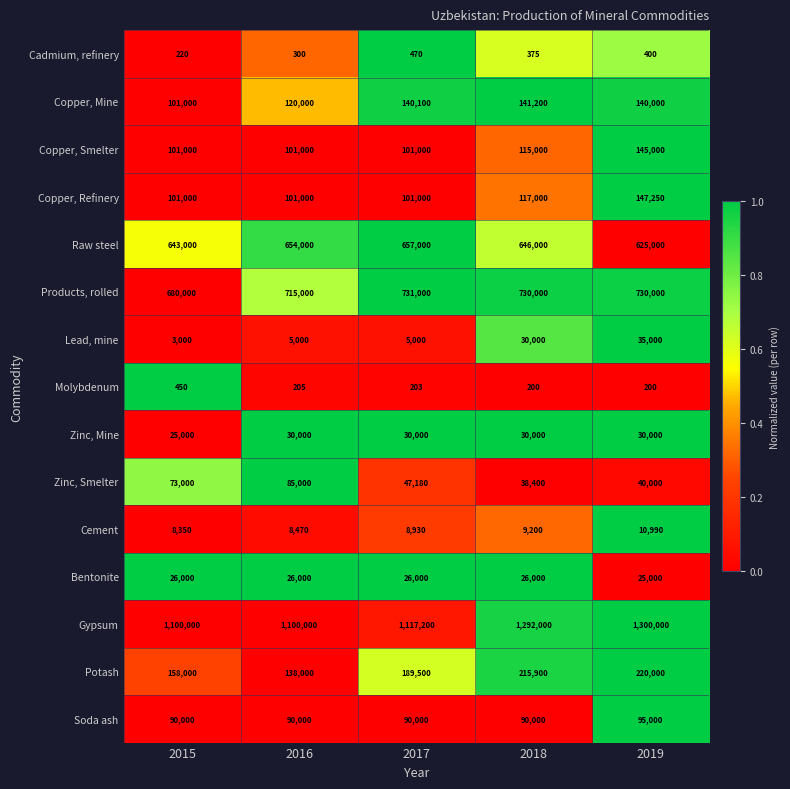

At which category is the sum across all series the highest?

2019